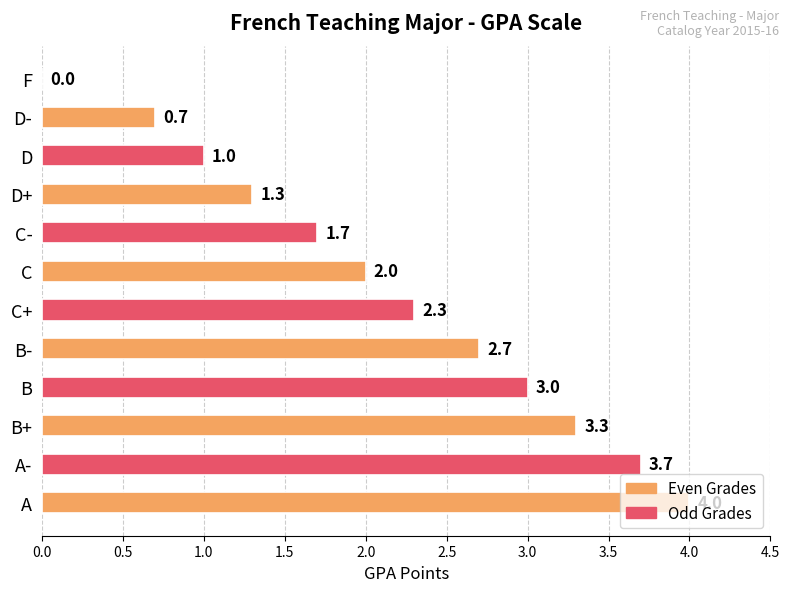

Which has a higher value, D- or C-?

C-